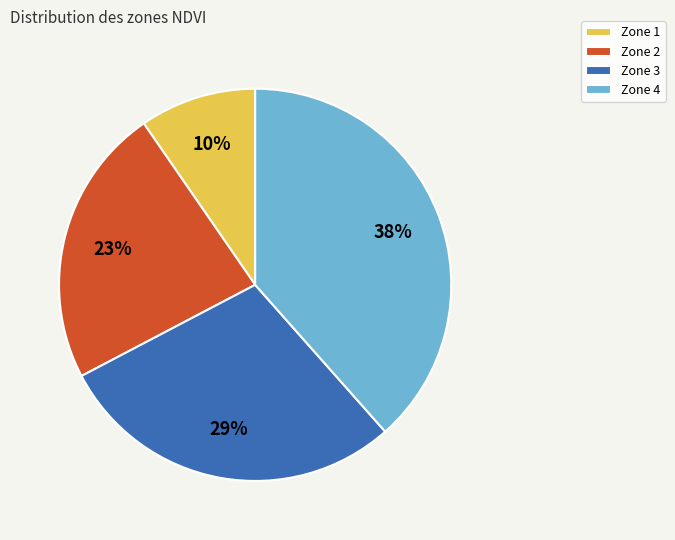

To the nearest percent, what is the average slice percentage?

25%